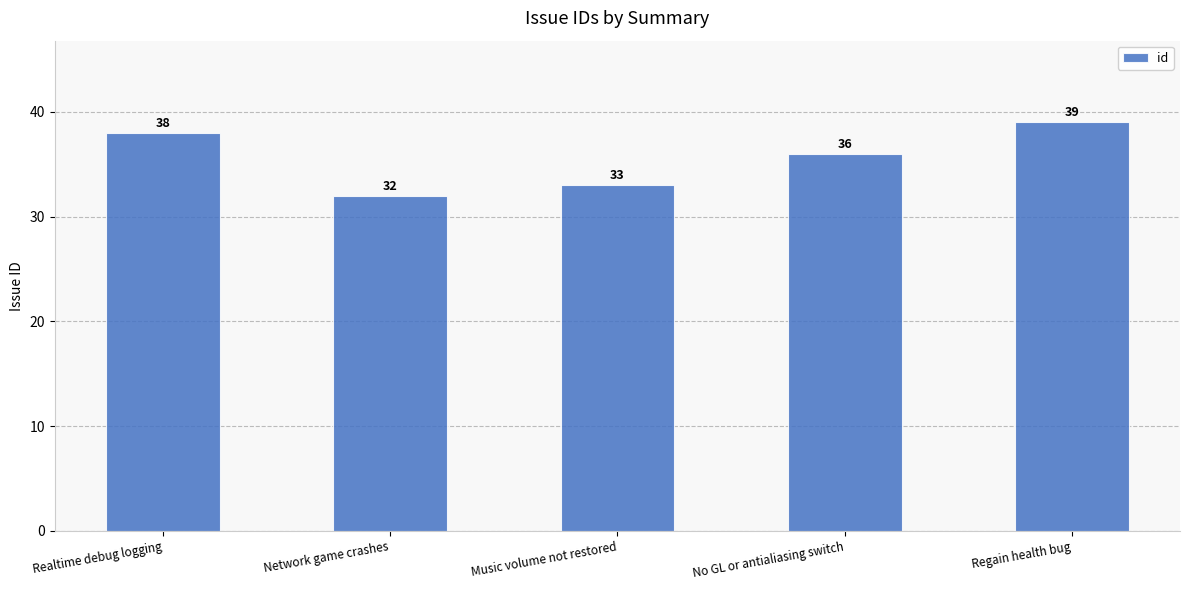

What is the value of the 5th bar from the left?

39